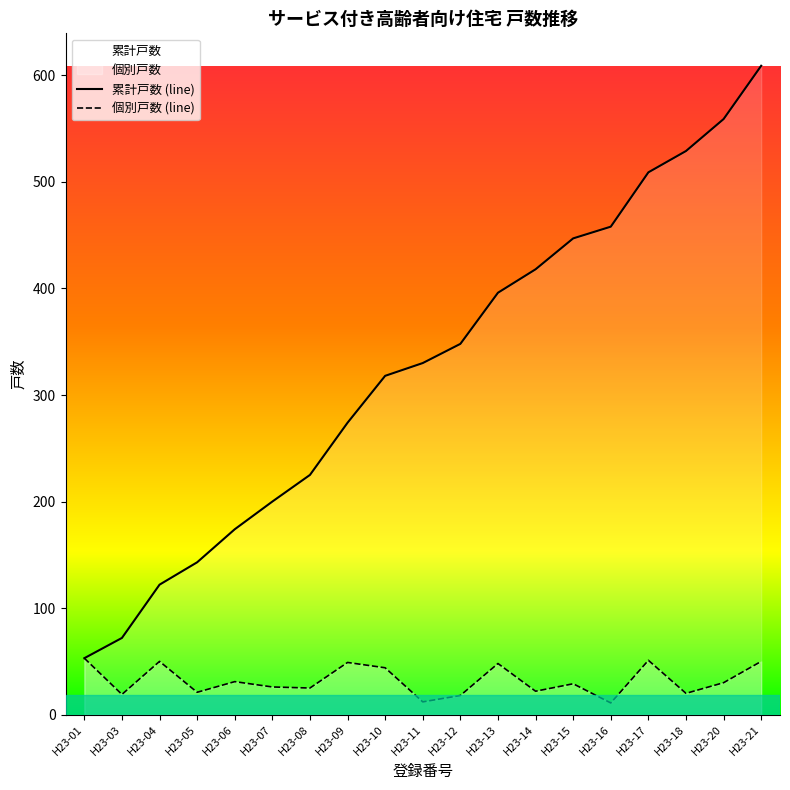

Which series has the widest spread of values?

累計戸数 (line)